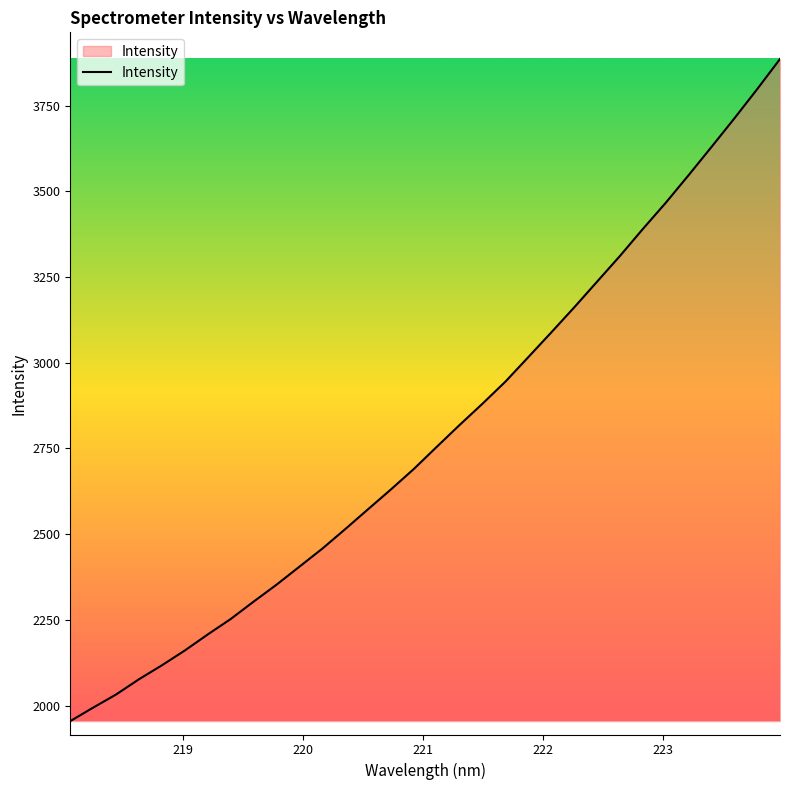

Does the chart have visible grid lines?

No